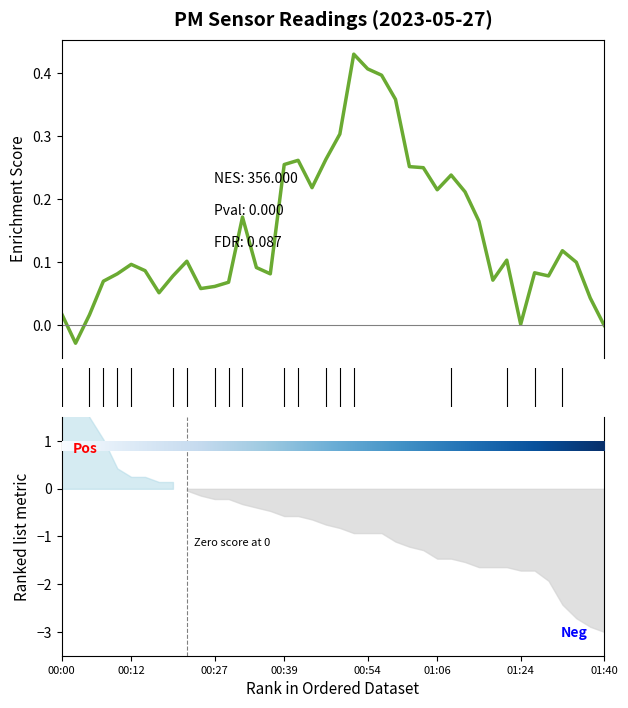

What is the label of the 35th point from the left?

01:27